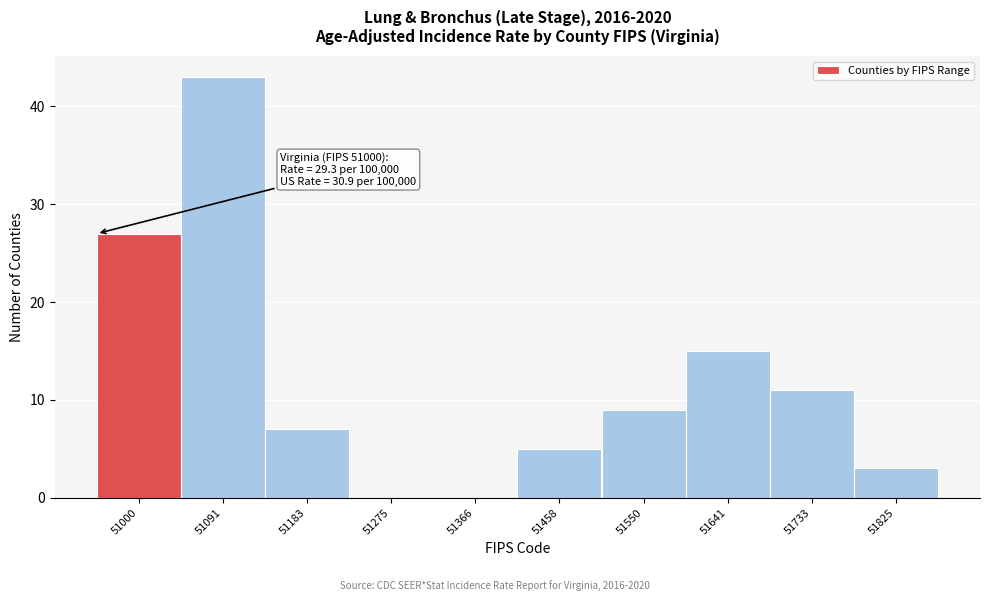

Reading left to right, transcribe all the data shown in this chart.

51000=27	51091=43	51183=7	51275=0	51366=0	51458=5	51550=9	51641=15	51733=11	51825=3